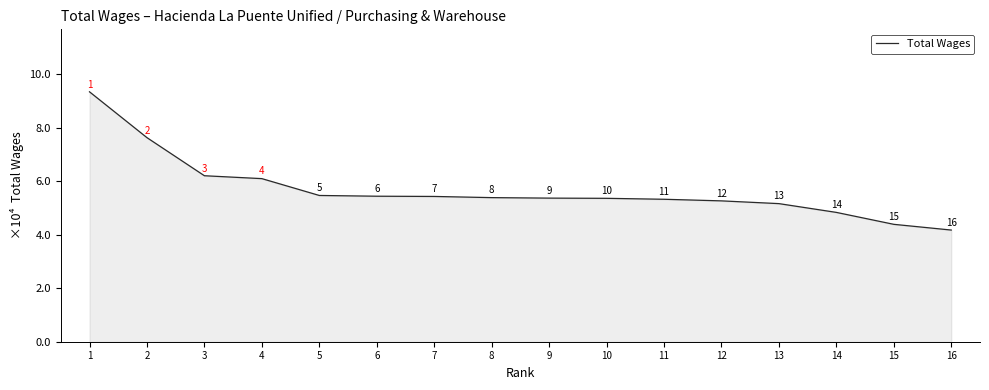

Is this an area chart (filled region under the line)?

Yes